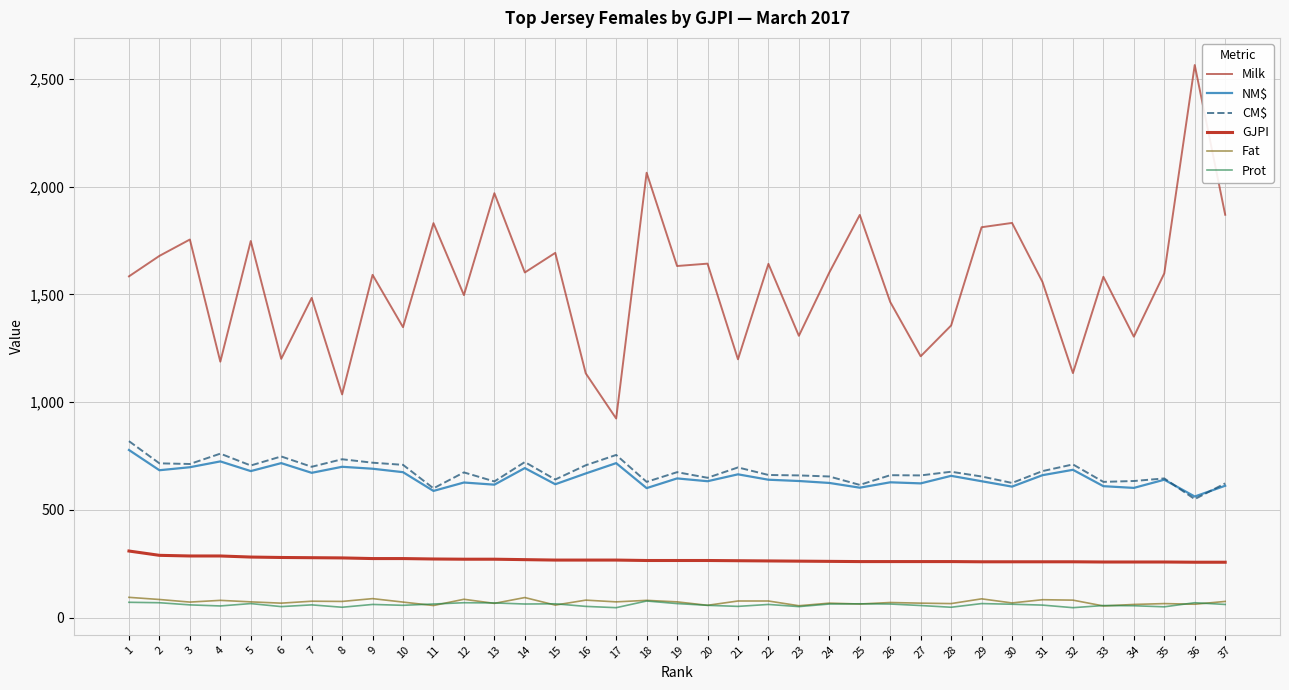

True or false: Milk and Prot intersect in this chart.

False